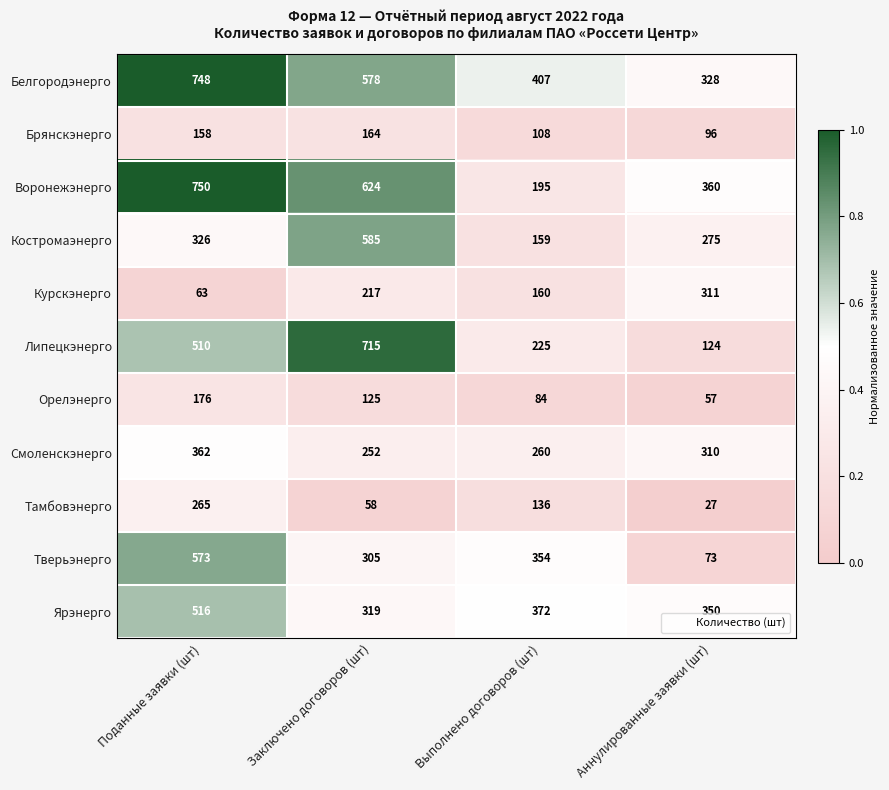

The value of Ярэнерго at Поданные заявки (шт) is 812. True or false?

False